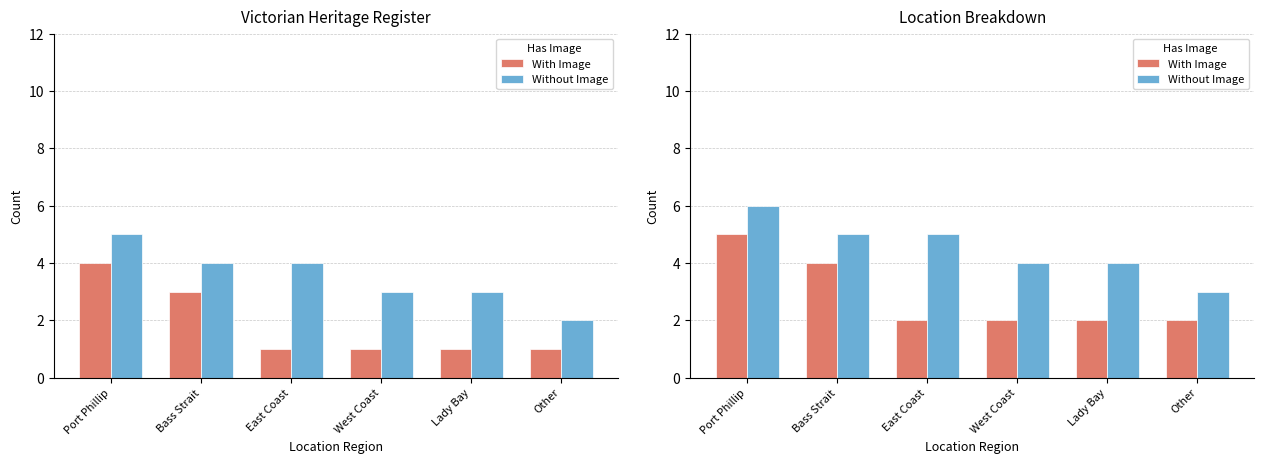

What is the lowest value of the With Image series?

2